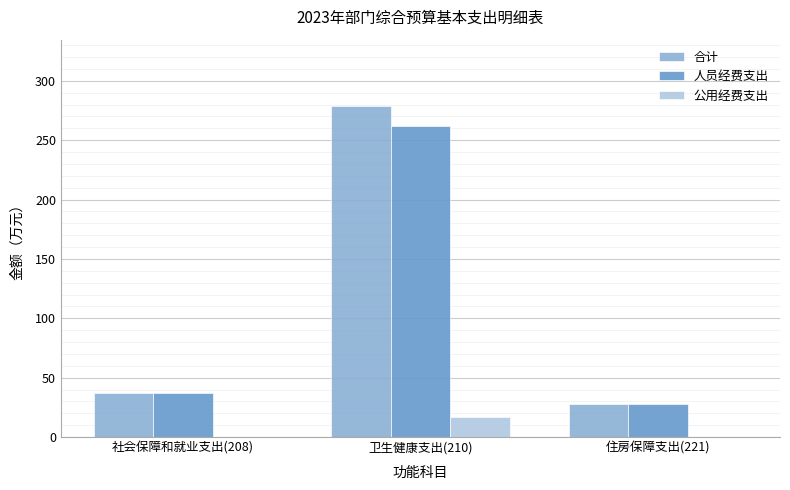

What are all the series names shown in the legend?

合计, 人员经费支出, 公用经费支出